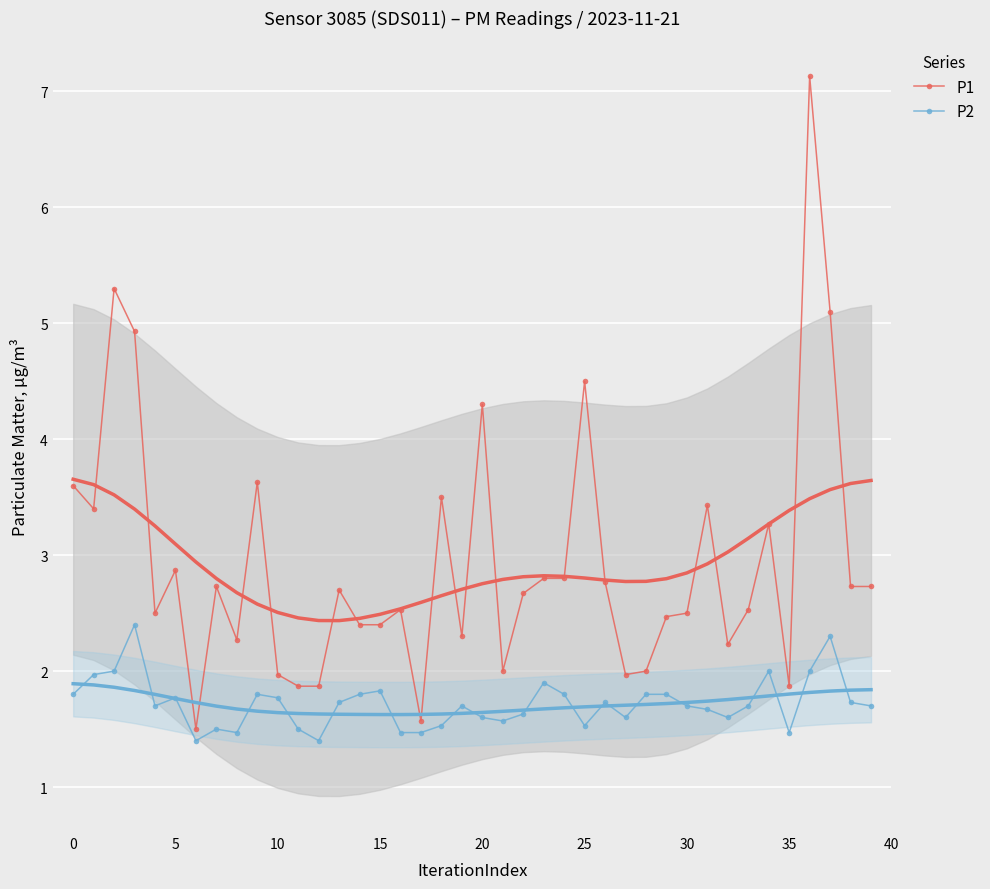

At how many categories does at least one series exceed 5?

3